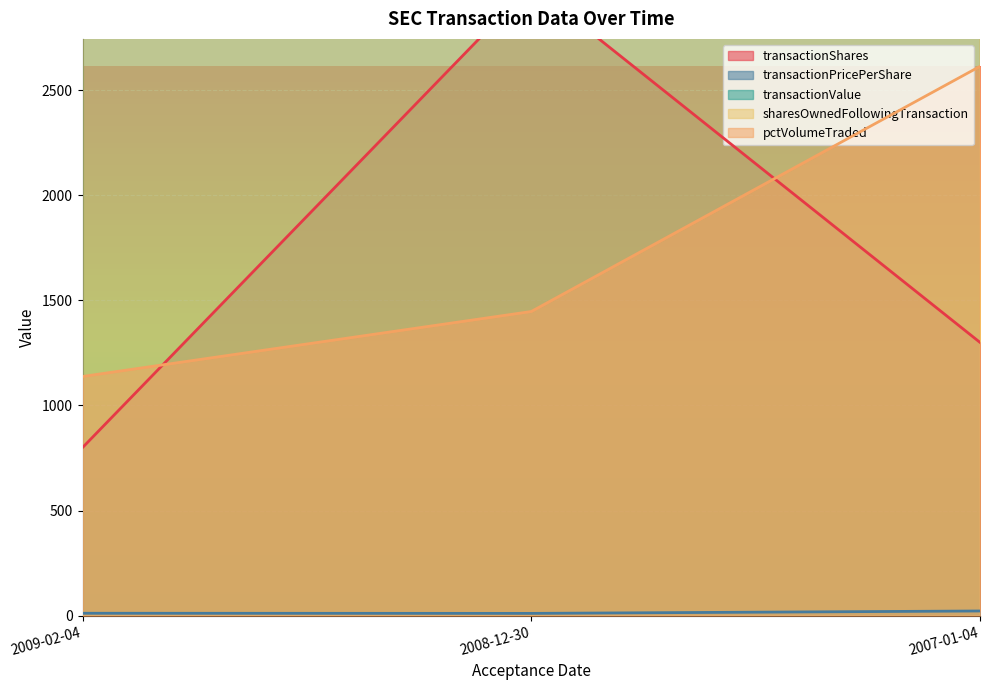

How many lines are shown in the chart?

5